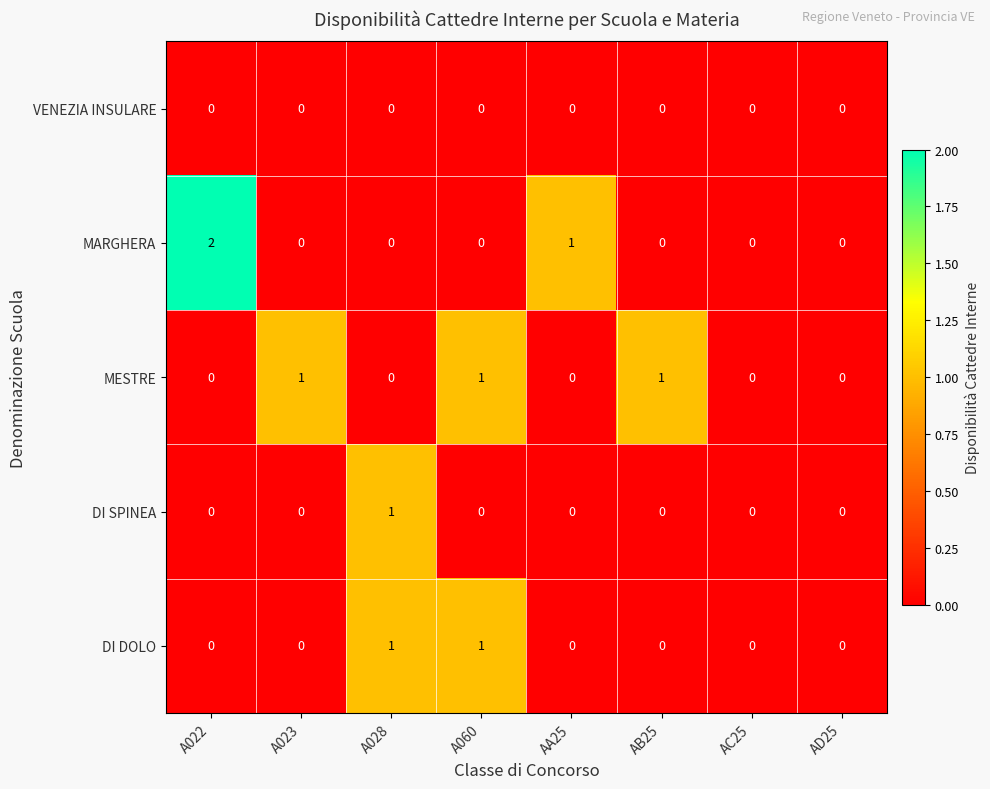

Which series has the largest range (max minus min)?

MARGHERA